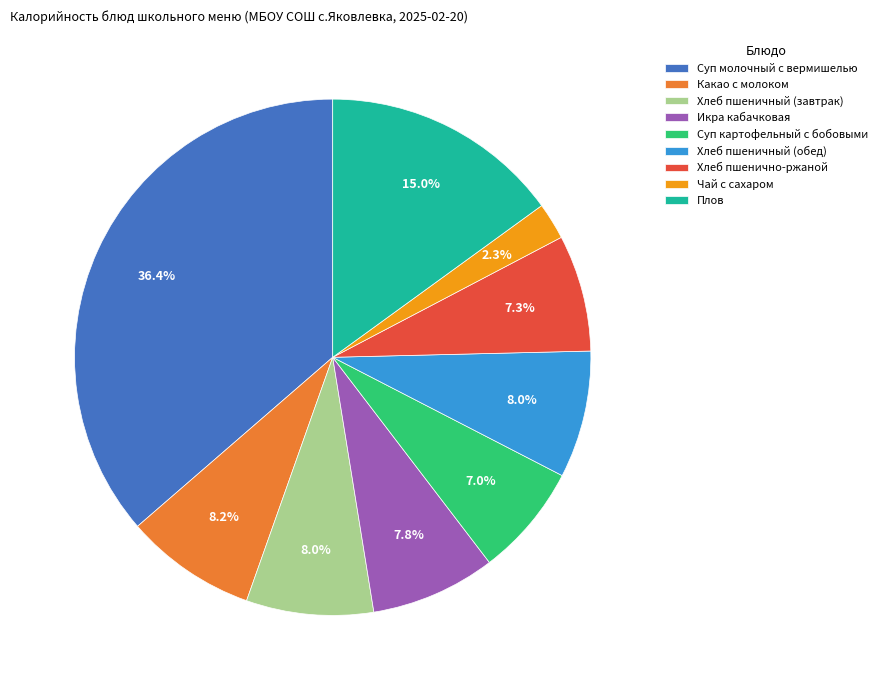

What percentage is the Хлеб пшеничный (обед) slice, to the nearest percent?

8%